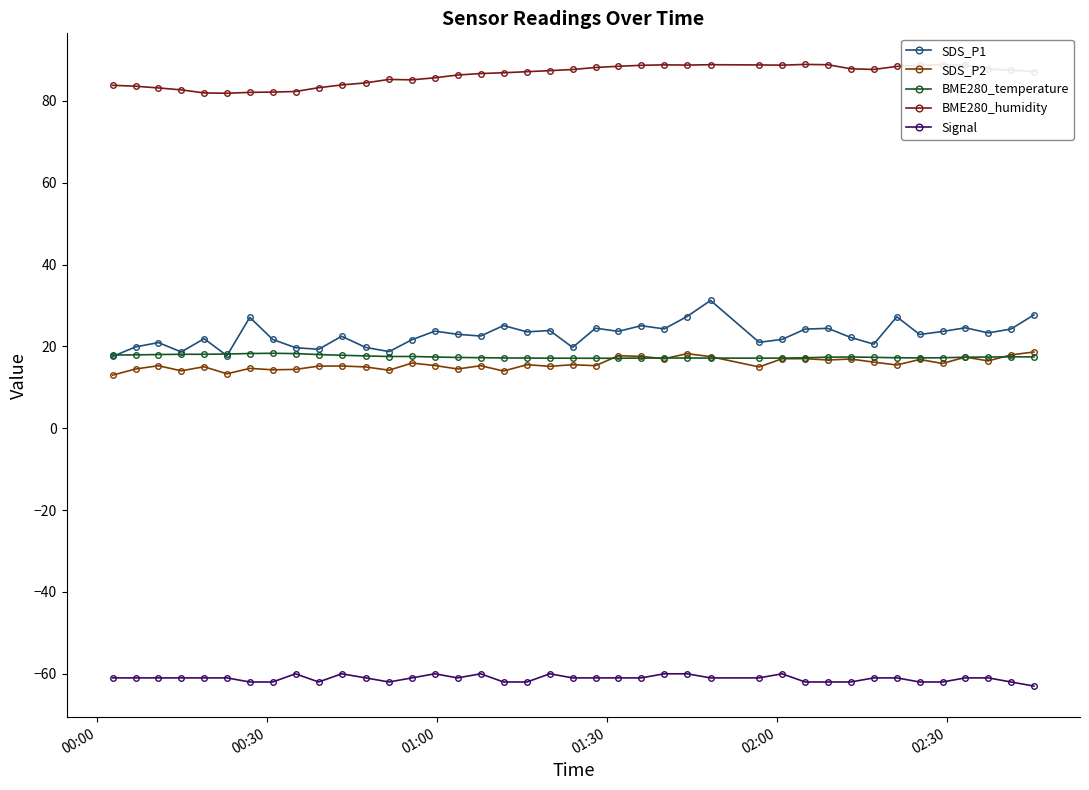

What is the smallest value displayed?

-63.0